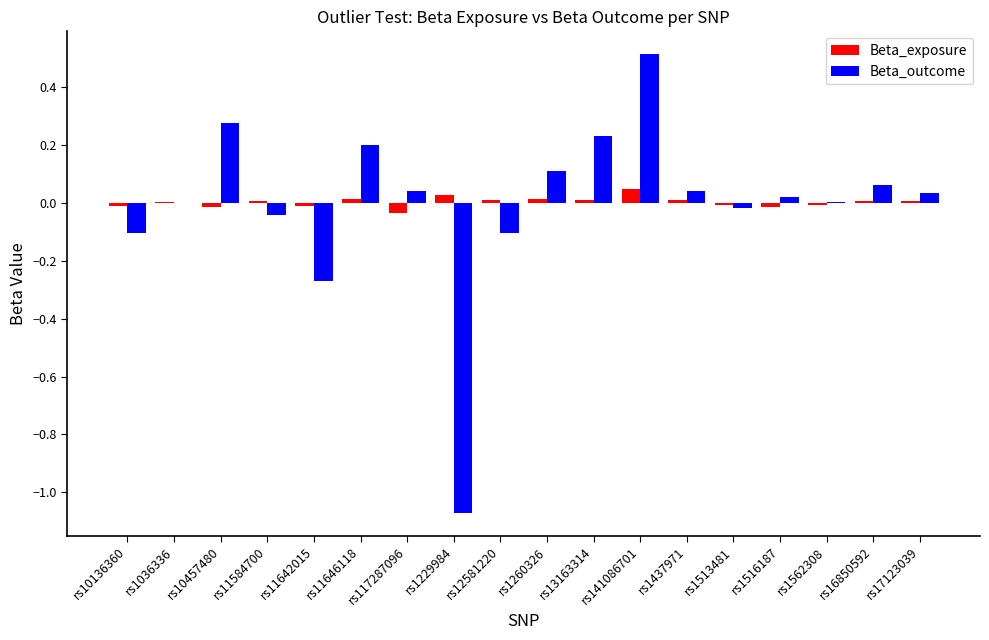

At which category is the sum across all series the highest?

rs141086701